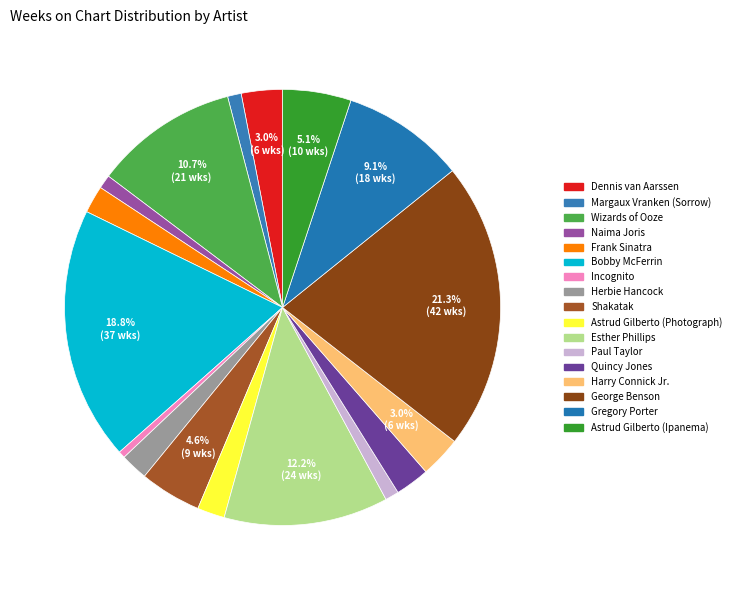

Is Frank Sinatra the majority of the pie?

No